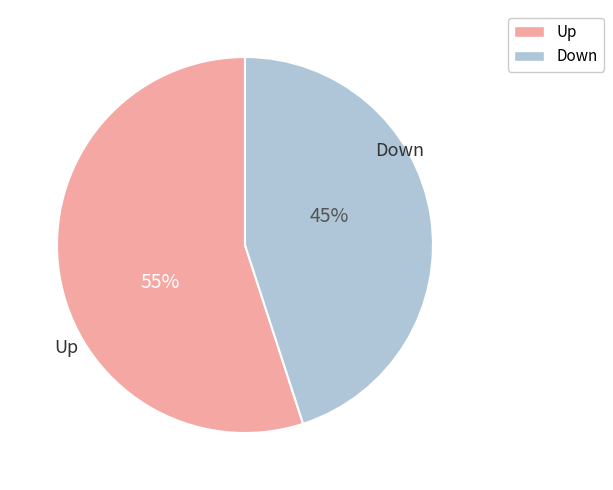

Do Down and Up together represent more than half of the pie?

Yes